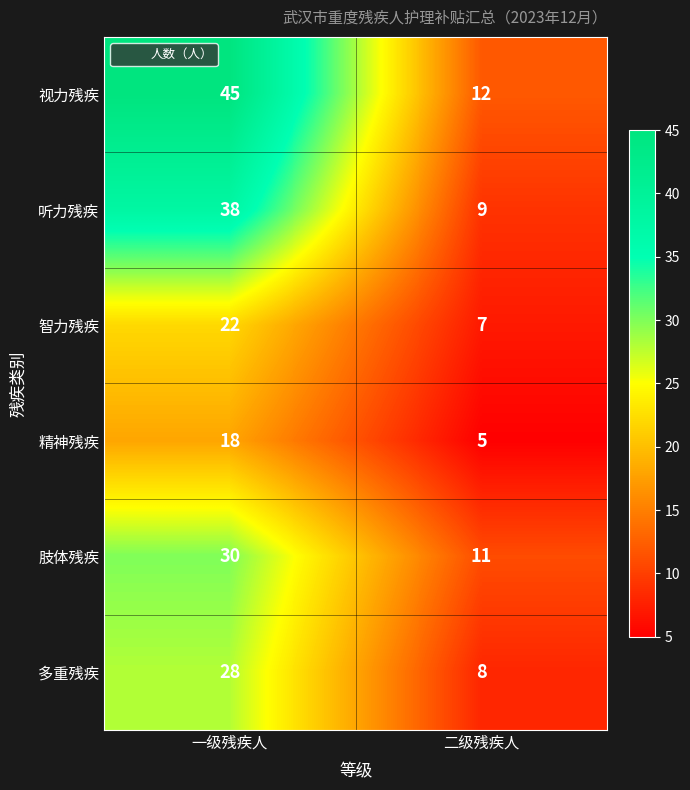

Between 一级残疾人 and 二级残疾人, which series saw the biggest shift?

视力残疾